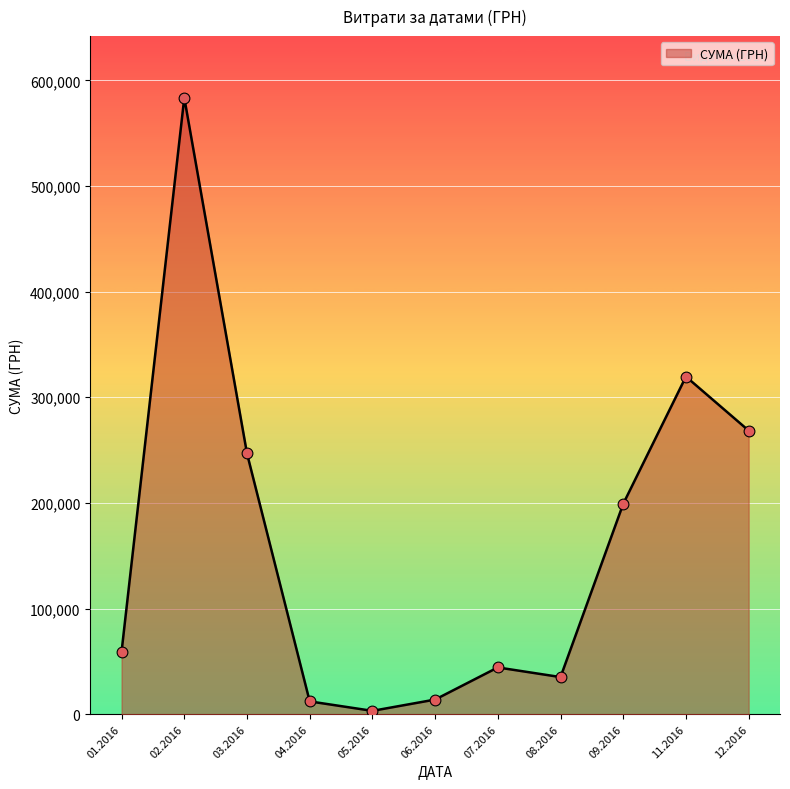

Approximately how many times larger is the value at 02.2016 compared to 01.2016?

9.9